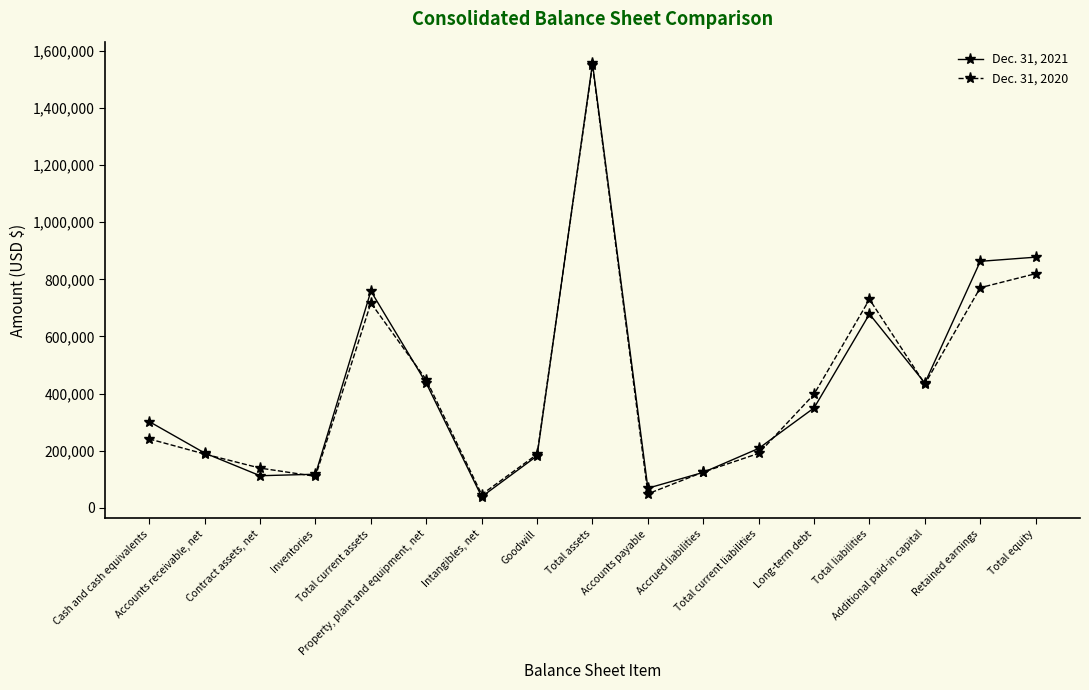

What is the difference between the highest and lowest values at Additional paid-in capital?

3300